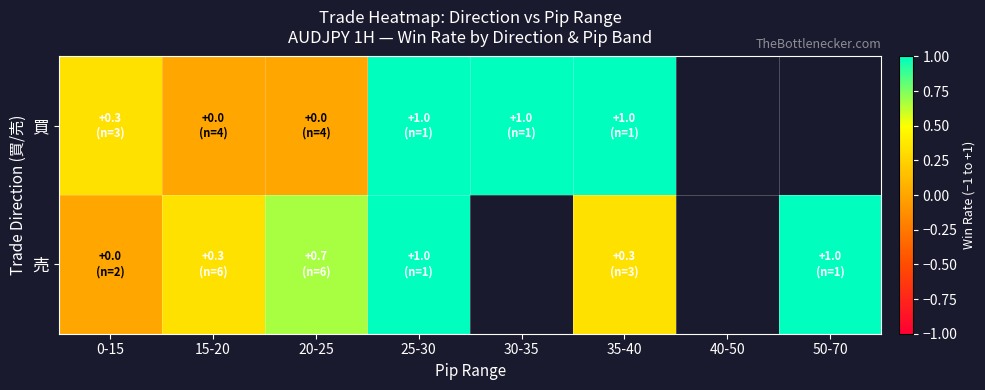

Which label corresponds to the largest value in the chart?

25-30